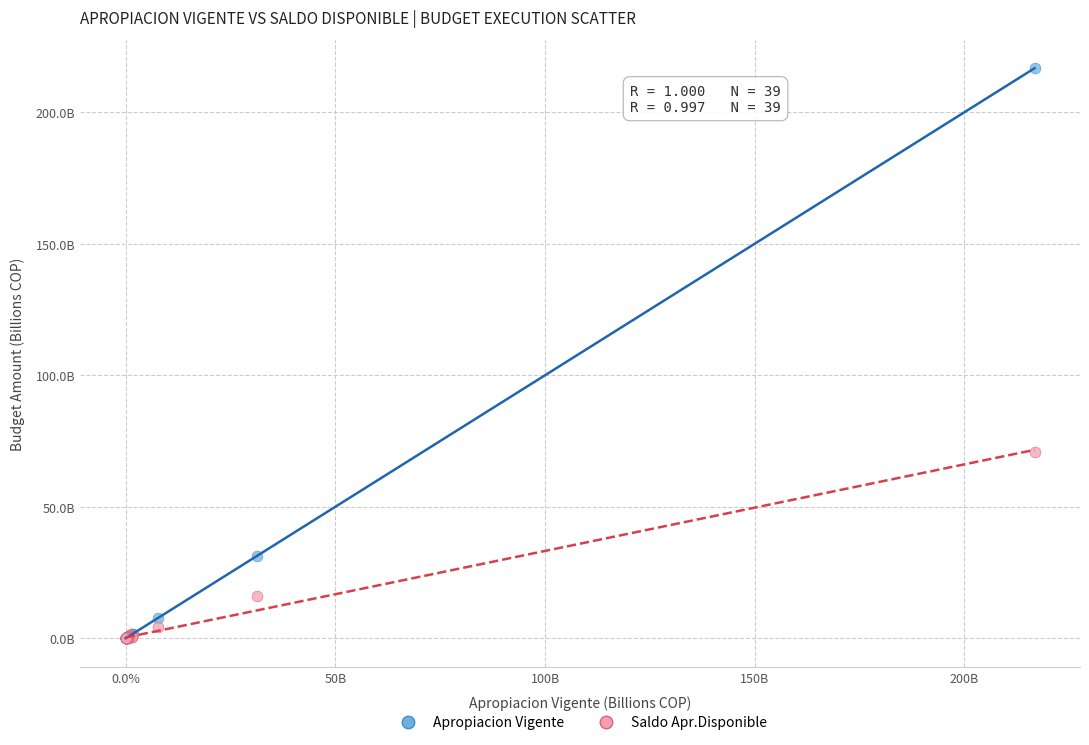

What are all the series names shown in the legend?

Apropiacion Vigente, Saldo Apr.Disponible